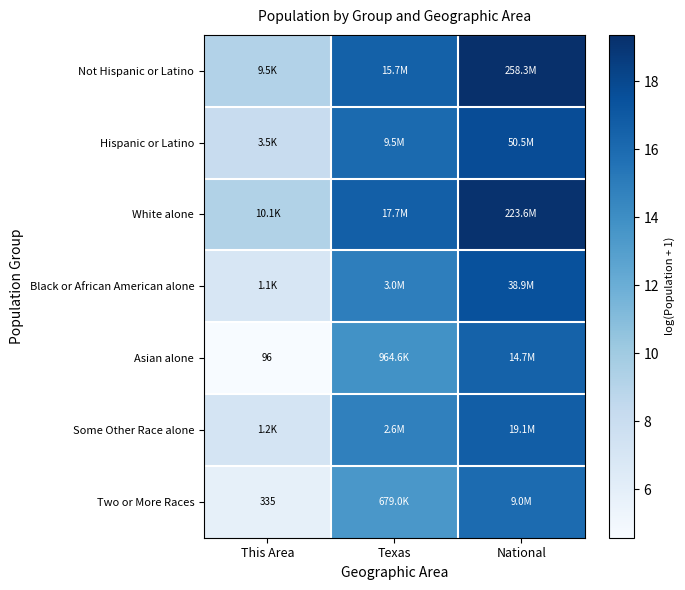

Is it true that Black or African American alone equals 10.5 at This Area?

False